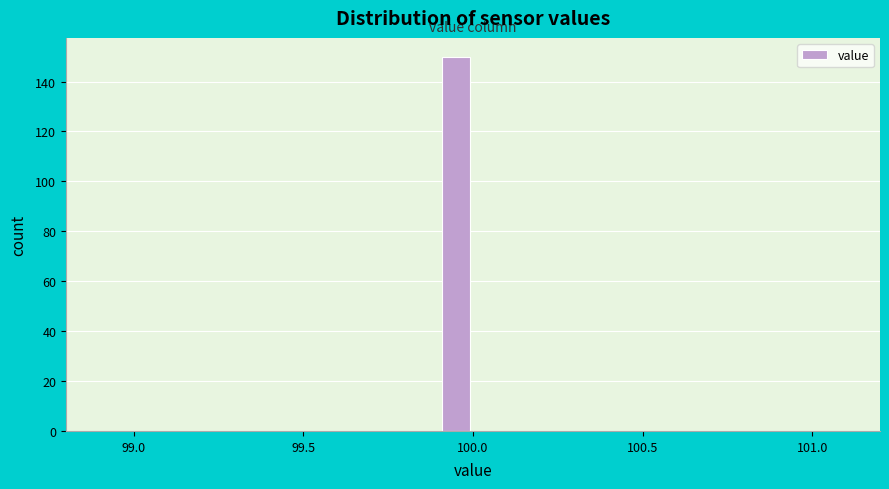

Read against the x-axis, roughly where is the centre of the tallest bar?

99.95